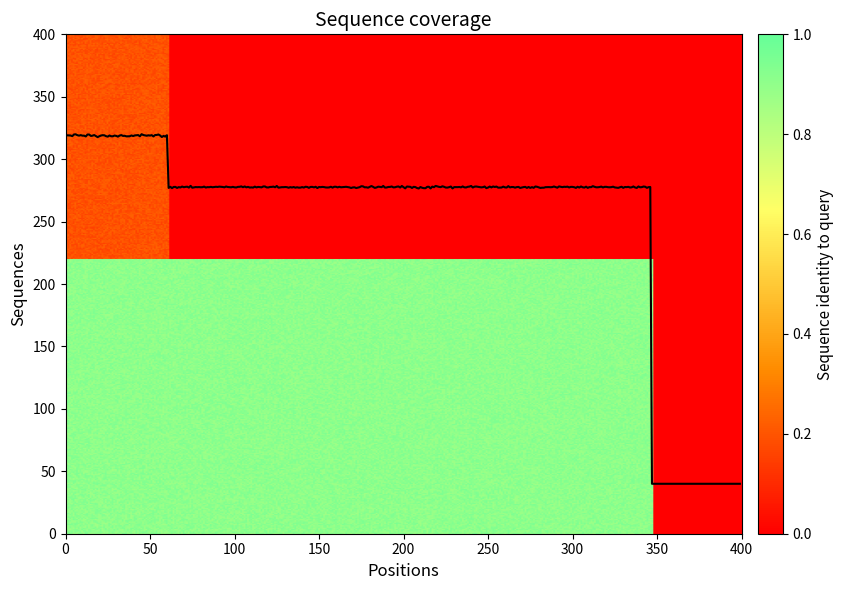

What is the minimum value shown in the chart?

40.0